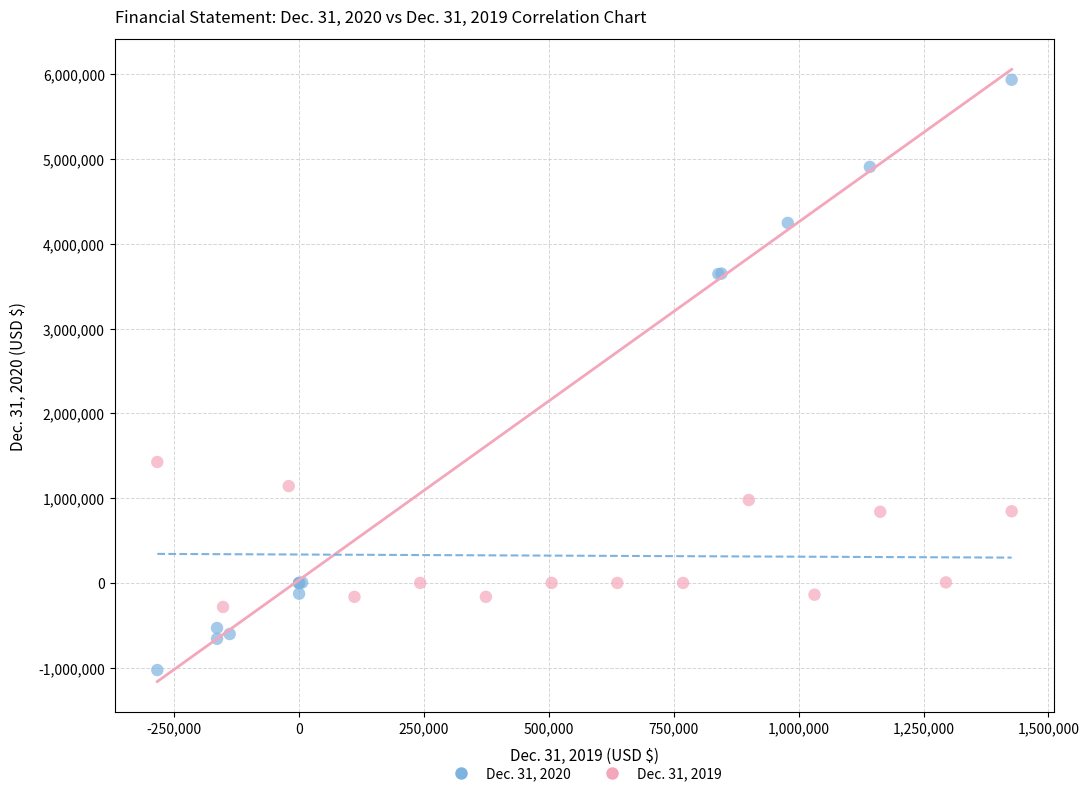

Which series has the largest Y range (max minus min)?

Dec. 31, 2020